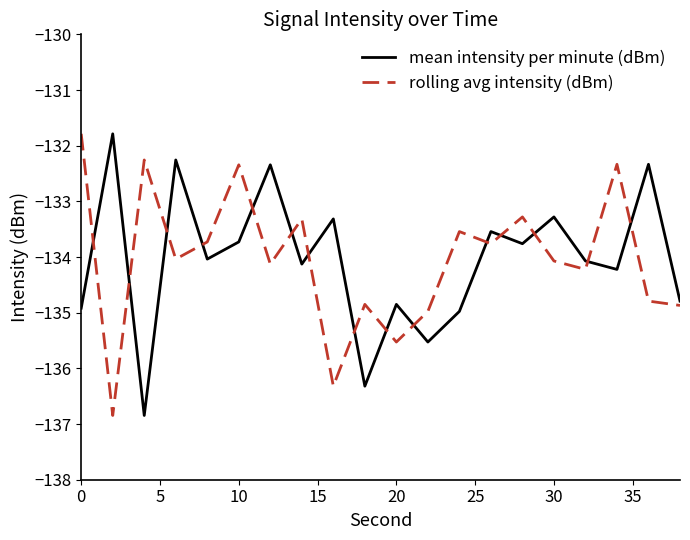

What are all the series names shown in the legend?

mean intensity per minute (dBm), rolling avg intensity (dBm)